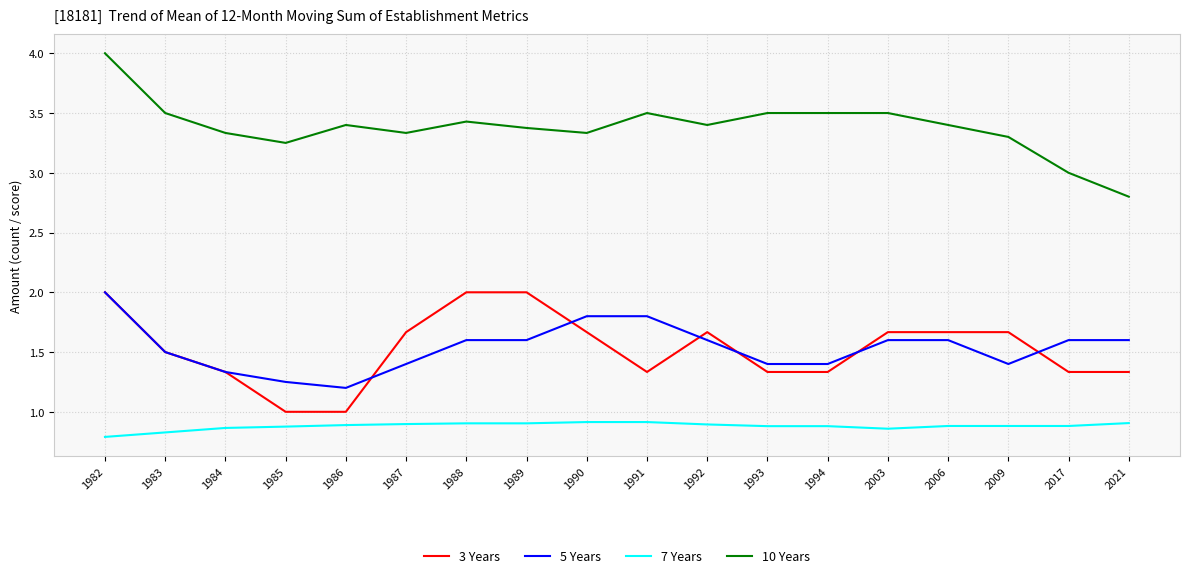

What is the greatest value displayed?

4.0